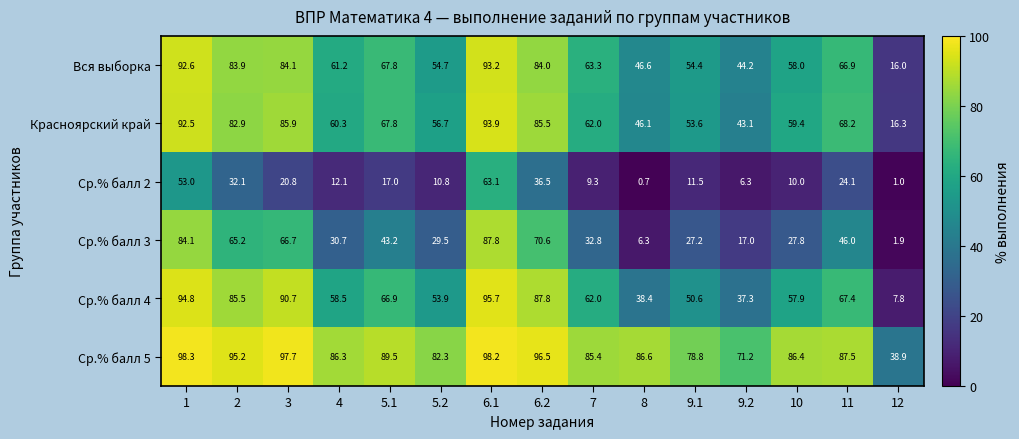

The value of Ср.% балл 5 at 4 is 26.2. True or false?

False